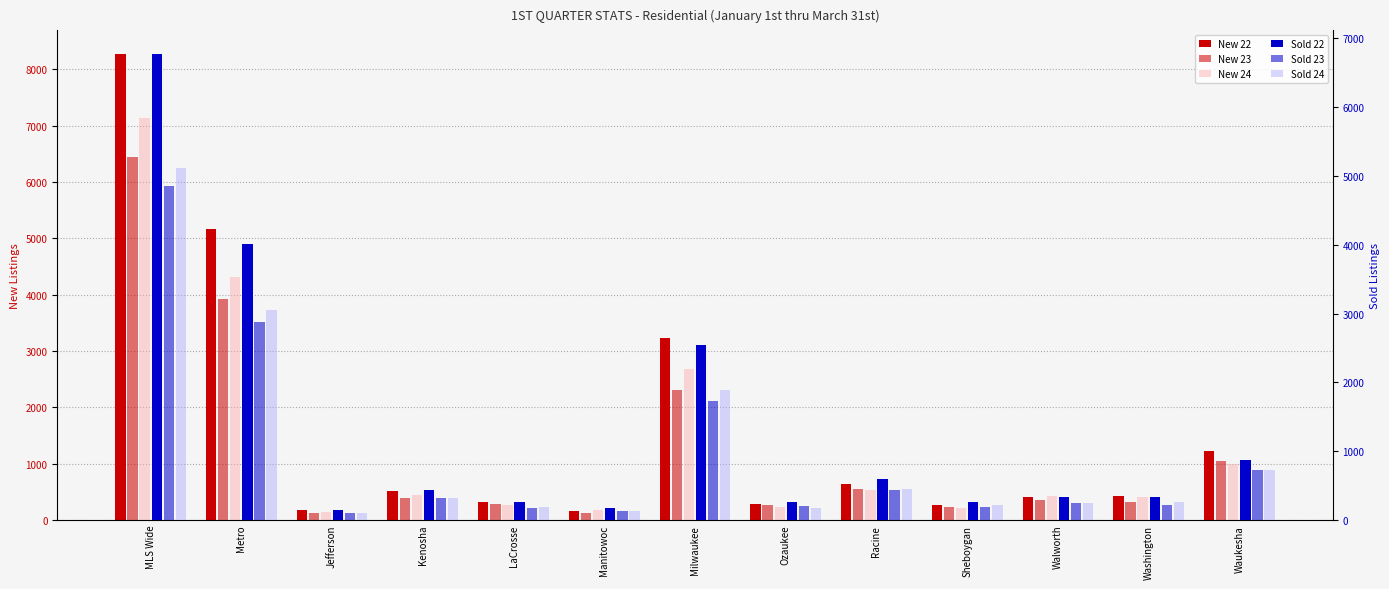

Reading left to right, transcribe all the data shown in this chart.

New 22: 8275	5167	176	517	318	167	3227	291	647	272	405	427	1222
New 23: 6445	3927	126	385	280	119	2308	262	555	235	364	316	1041
New 24: 7125	4314	148	437	269	171	2672	236	525	221	429	416	990
Sold 22: 6778	4013	151	437	255	174	2543	262	602	257	338	339	869
Sold 23: 4850	2879	99	319	181	124	1730	204	442	190	242	217	728
Sold 24: 5118	3057	107	322	182	133	1885	176	451	214	244	262	734